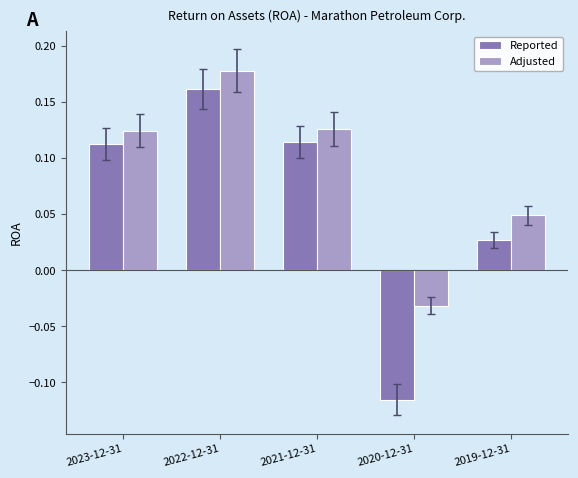

How many bars are there in total?

10